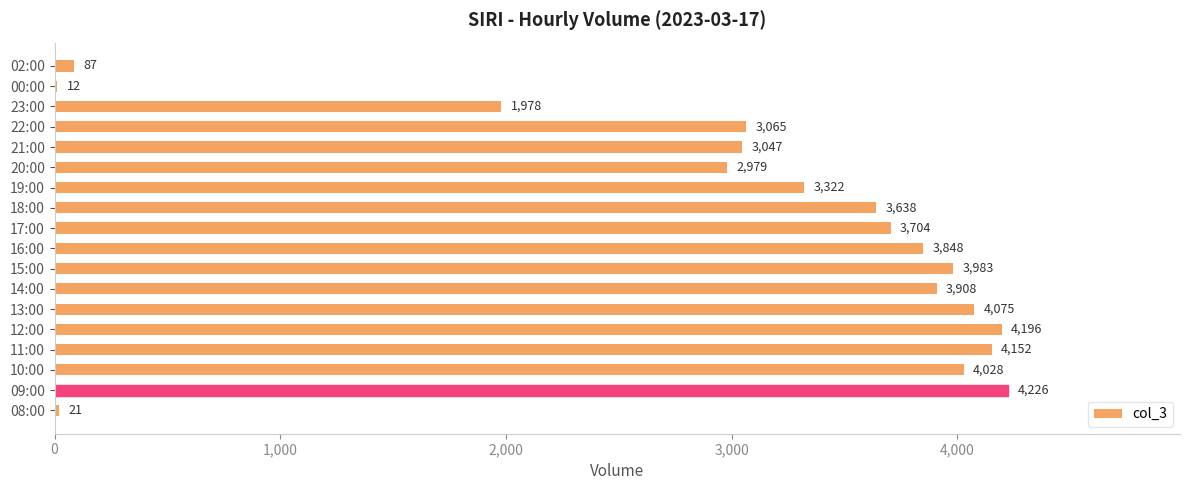

What is the change in value from 10:00 to 13:00?

+47